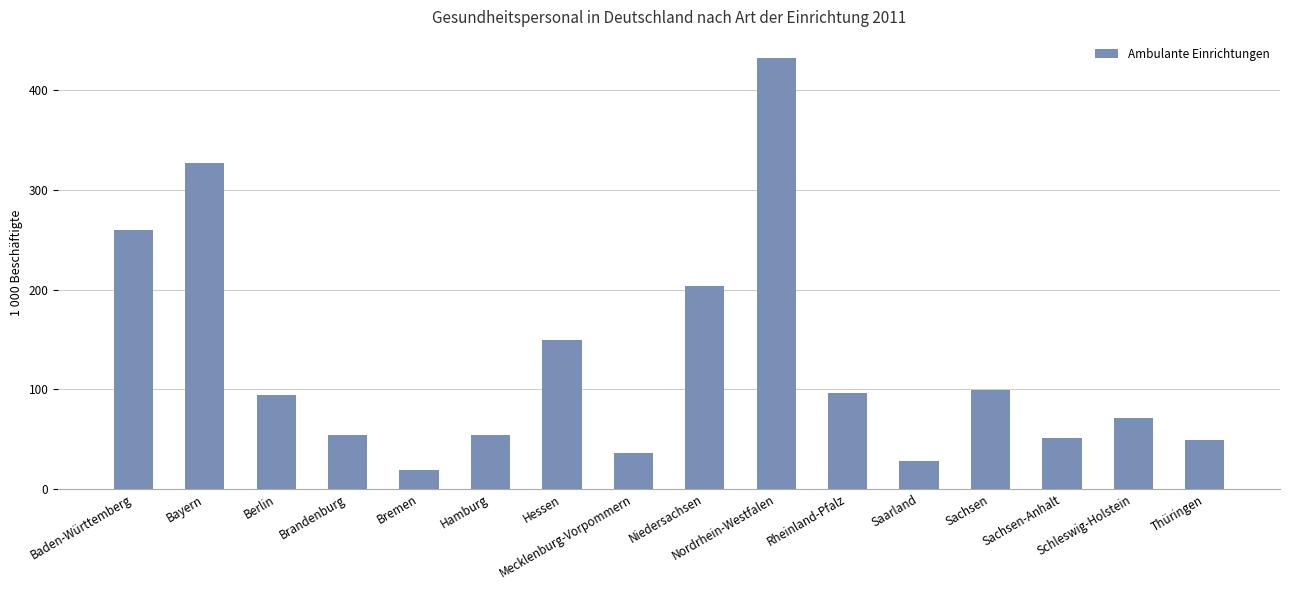

What is the average value?

126.5